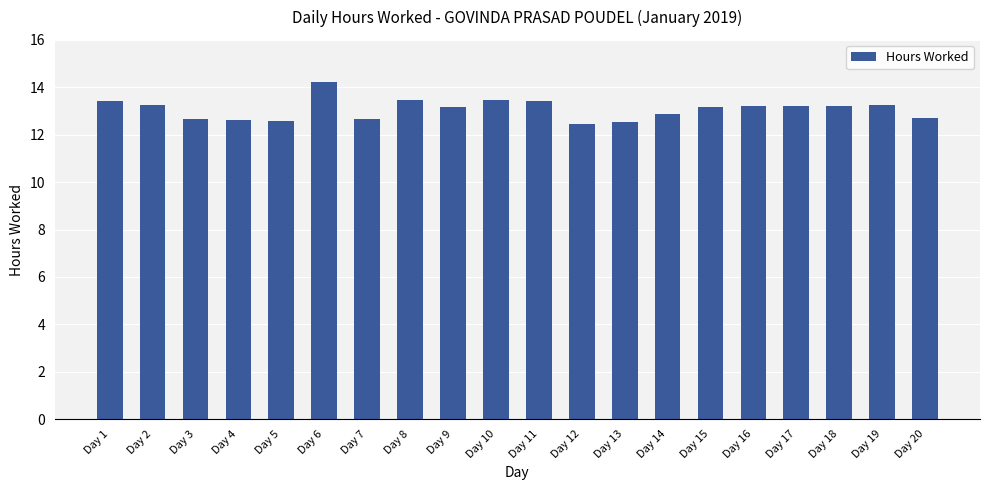

Approximately how many times larger is the value at Day 7 compared to Day 13?

1.0